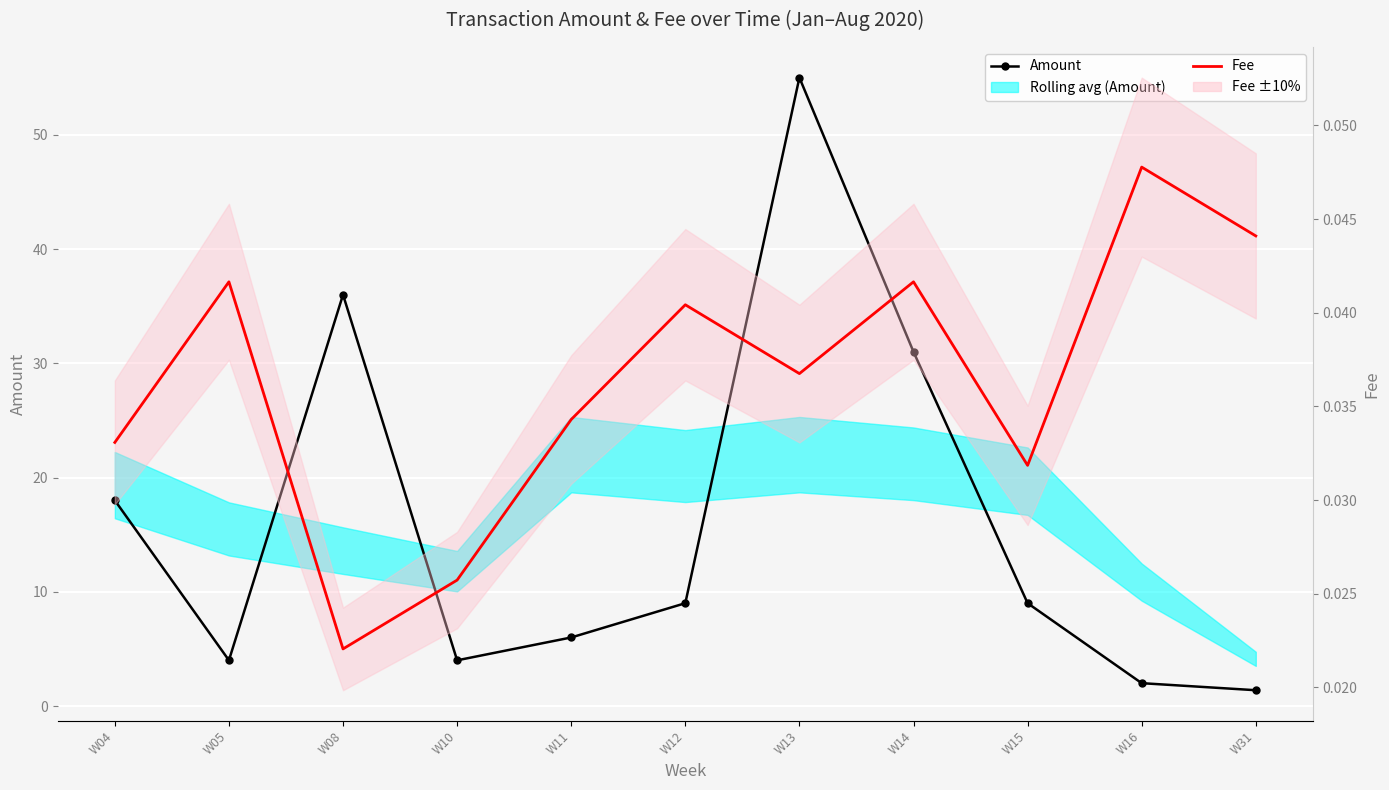

Is this an area chart (filled region under the line)?

No